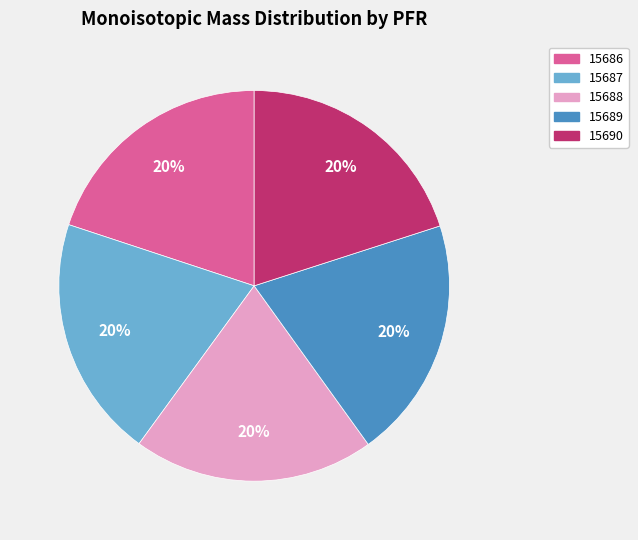

Is the sum of 15688 and 15687 greater than half?

No